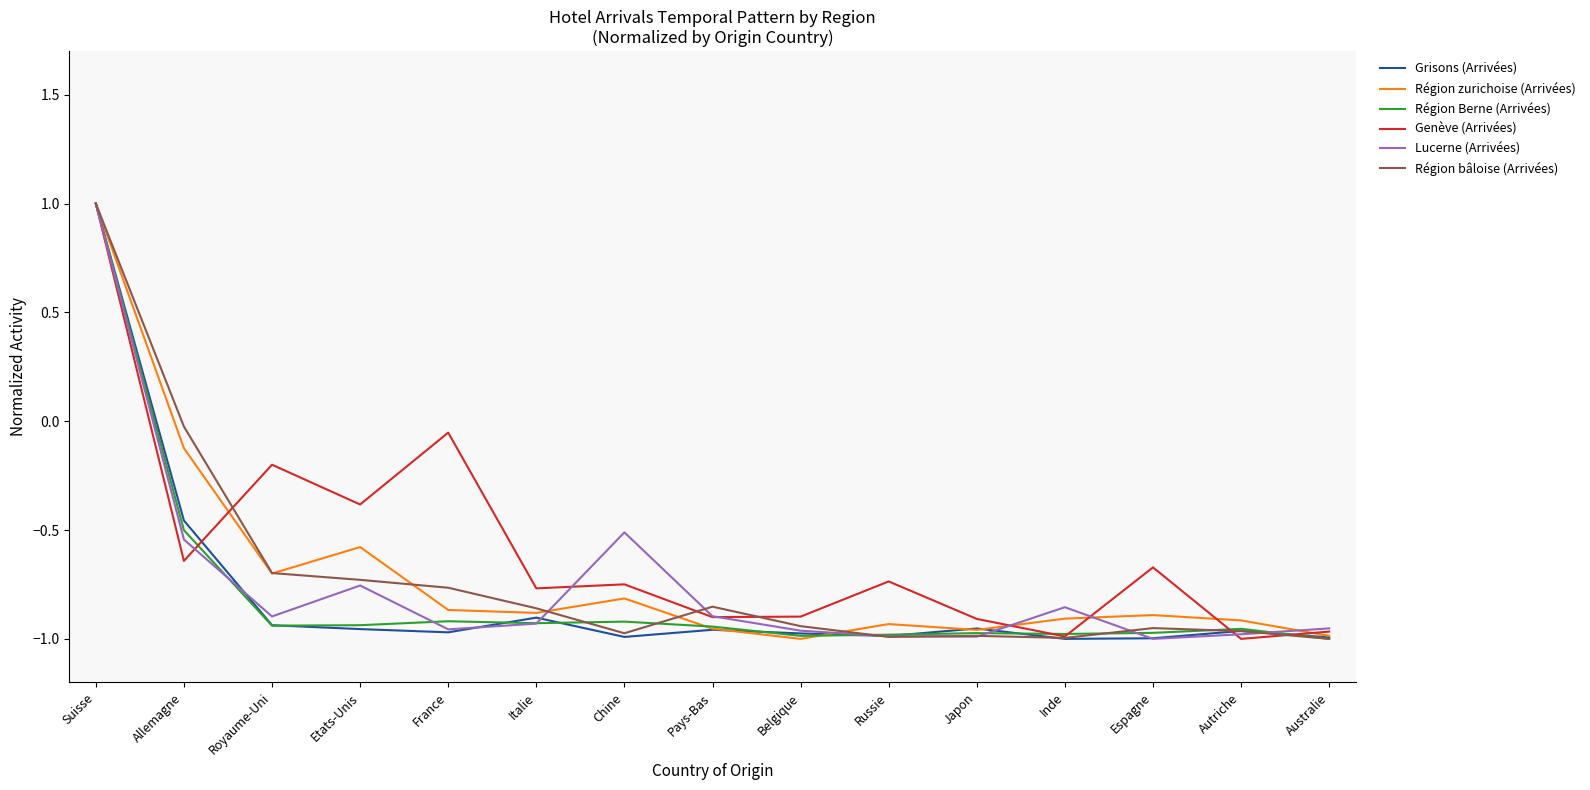

Where is Région Berne (Arrivées) nearest to the value 0?

Allemagne